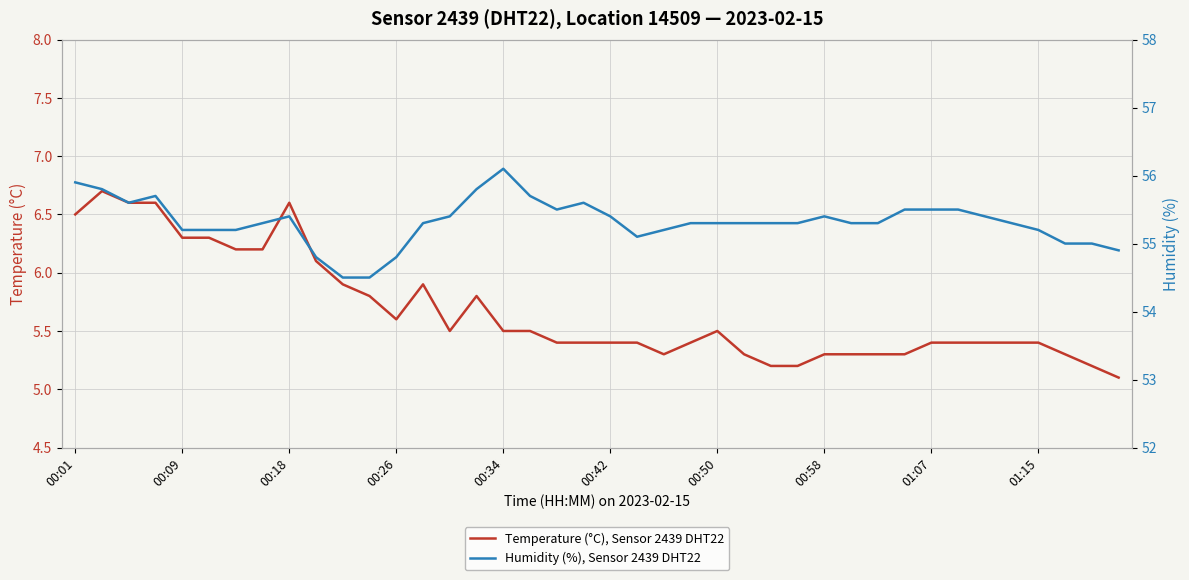

How many data points in Humidity (%), Sensor 2439 DHT22 are less than 55?

5